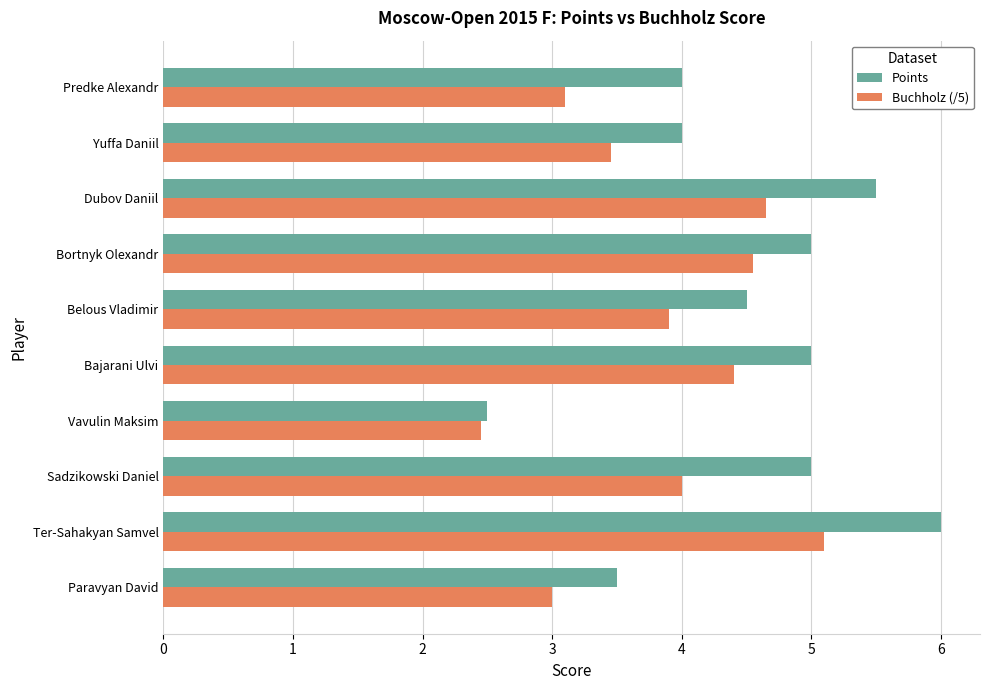

Between Ter-Sahakyan Samvel and Bajarani Ulvi, which series saw the biggest shift?

Points